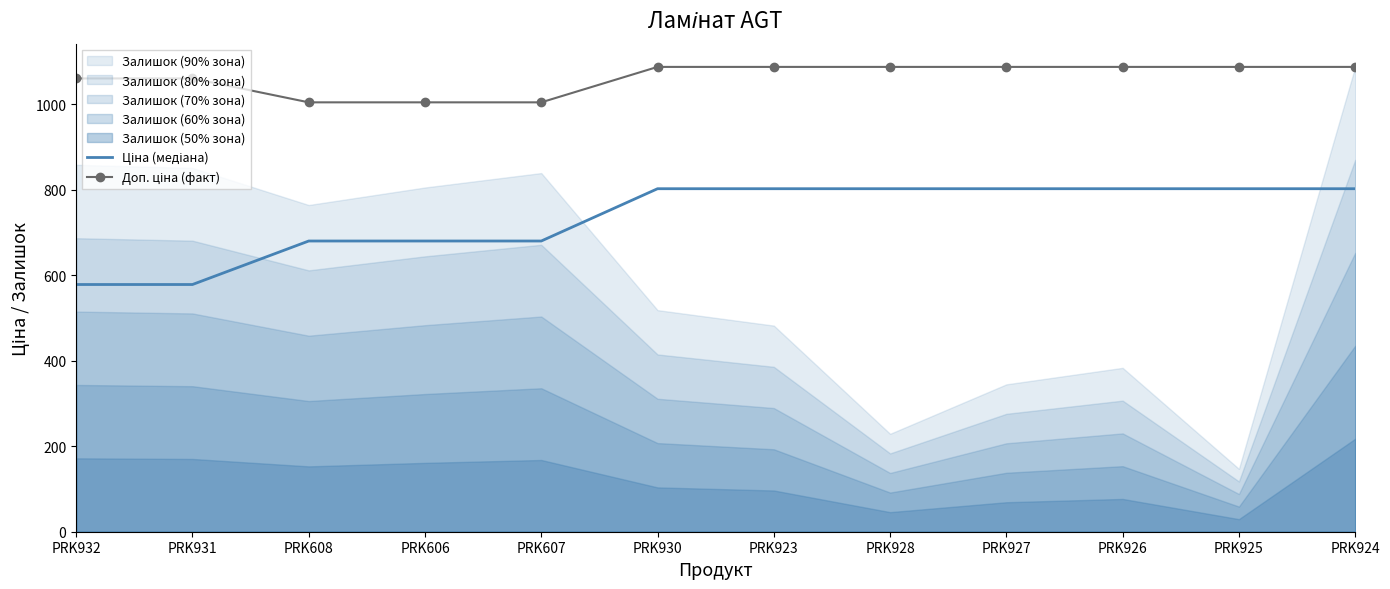

What is the spread (max minus min) of values at PRK607?

324.3